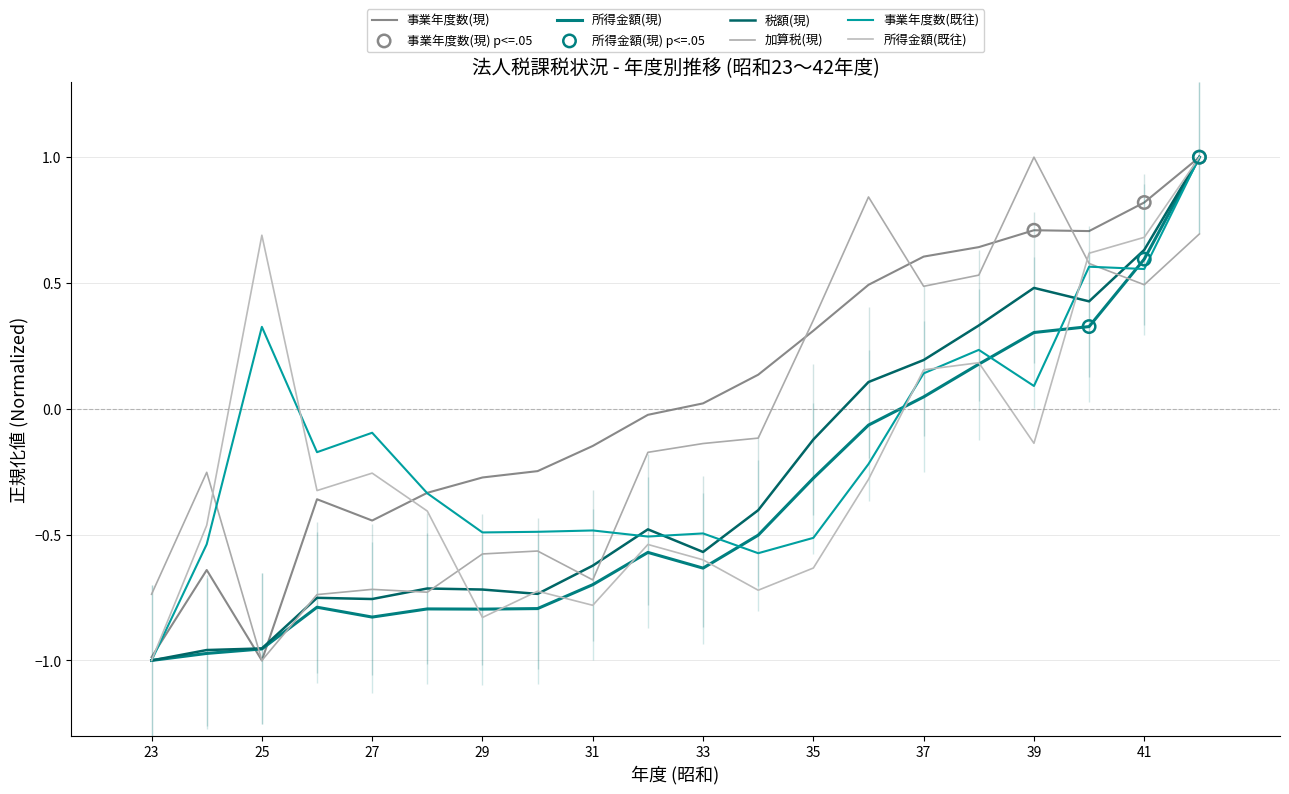

Which series reaches the maximum Y coordinate?

事業年度数(現)